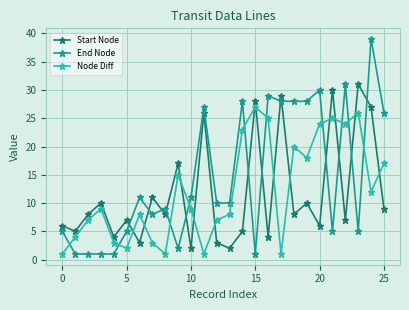

What is the maximum value for End Node?

39